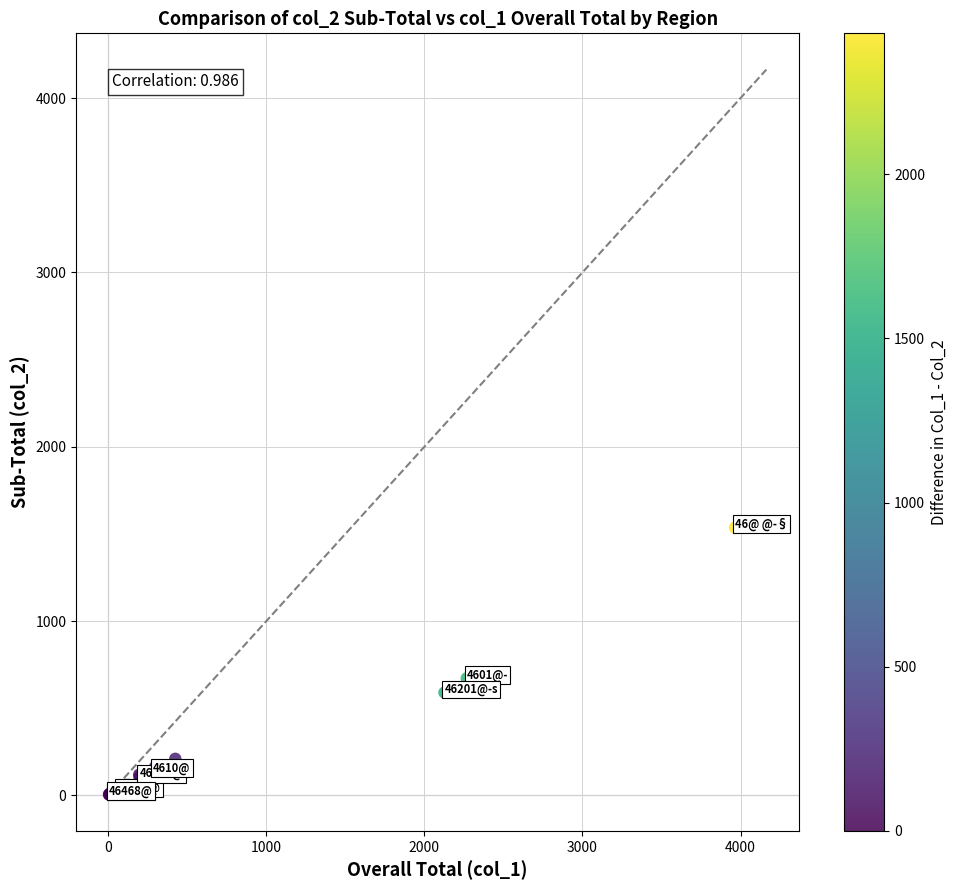

What Y value in the scatter plot is closest to 770?

672